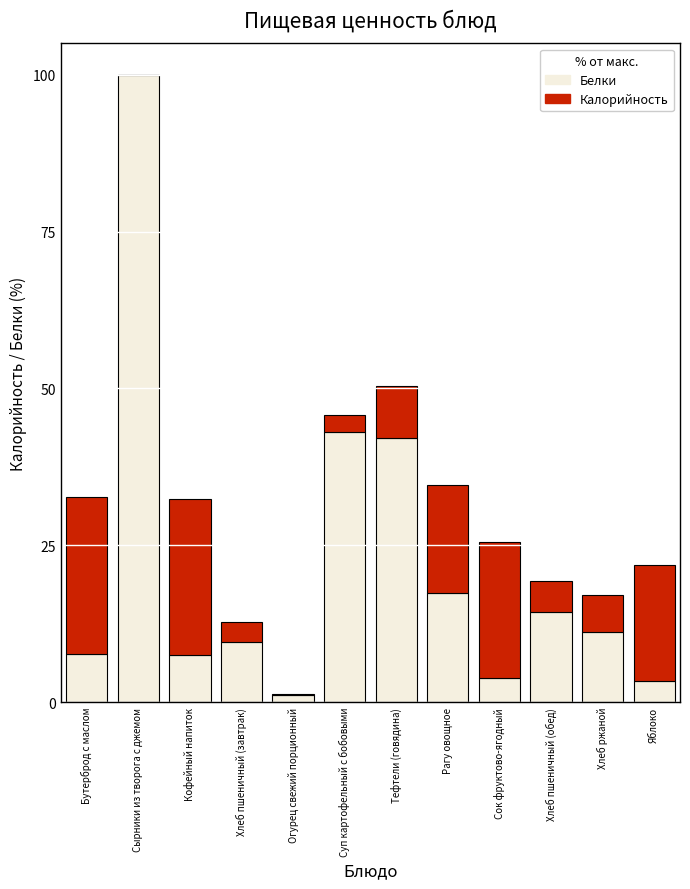

At which category is the sum across all series the highest?

Сырники из творога с джемом